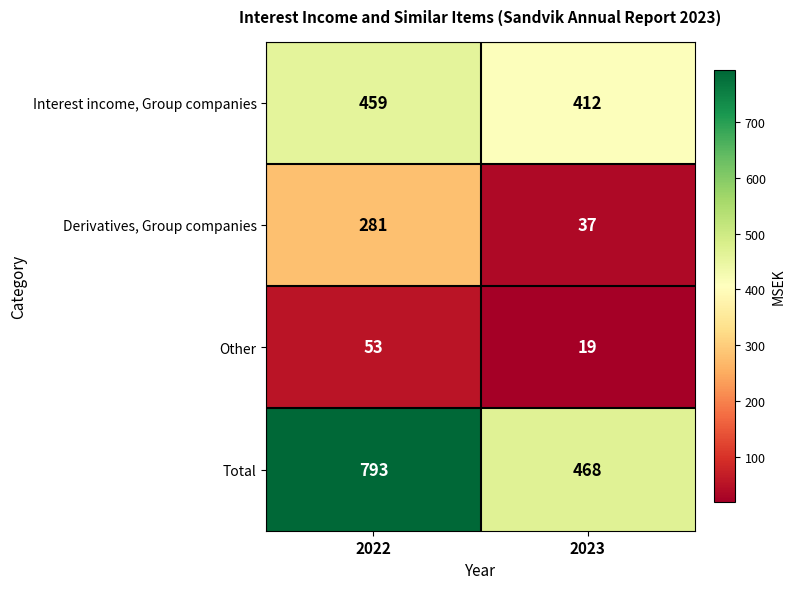

Rank the series at 2023 from highest to lowest value.

Total, Interest income, Group companies, Derivatives, Group companies, Other